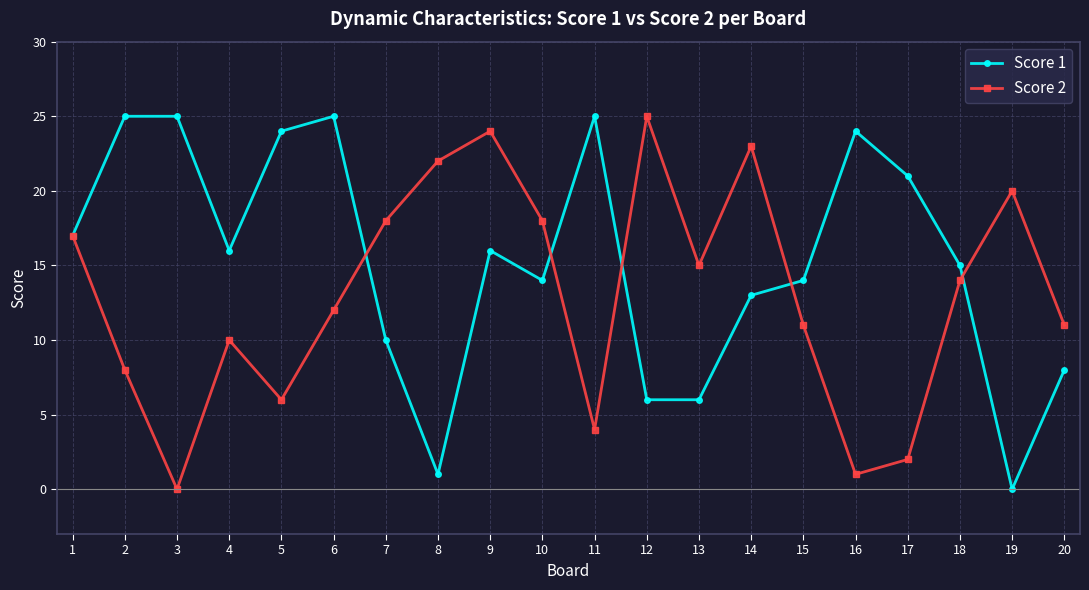

True or false: Score 2 has more than 1 interior local peaks.

True